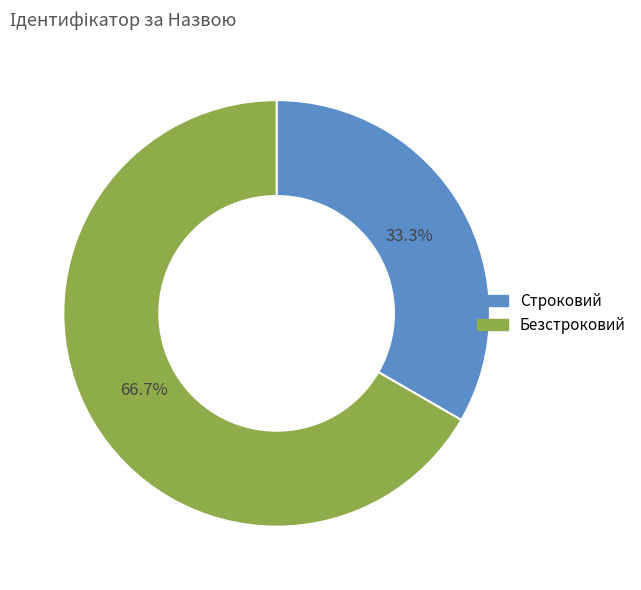

Rank the categories by value from highest to lowest.

Безстроковий, Строковий